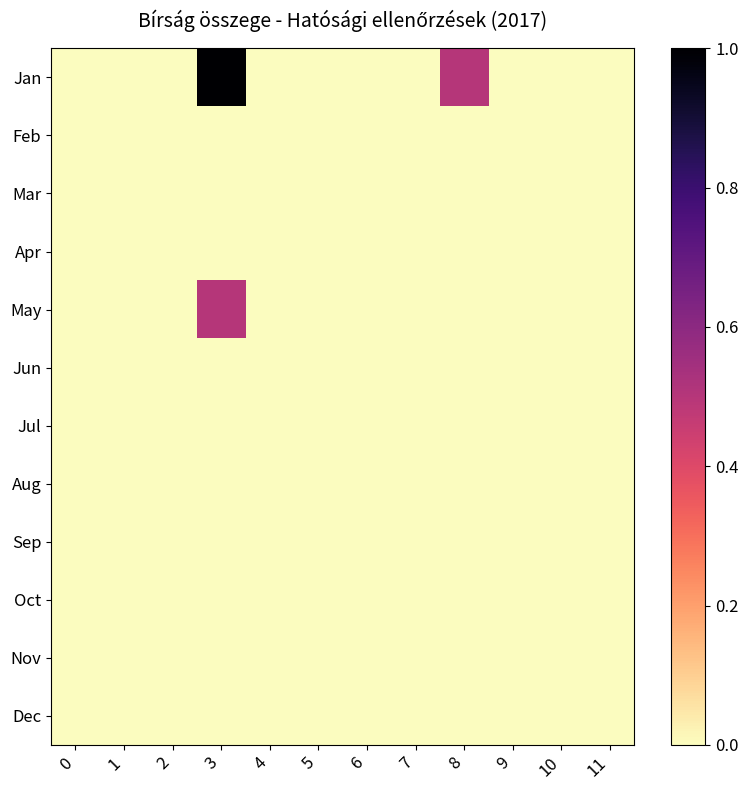

Between 8 and 10, which series saw the biggest shift?

Jan